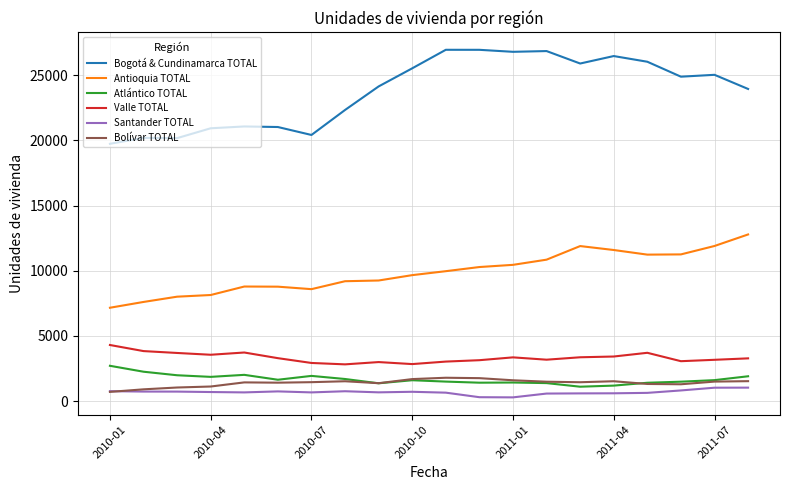

Which series has the largest total across all categories?

Bogotá & Cundinamarca TOTAL